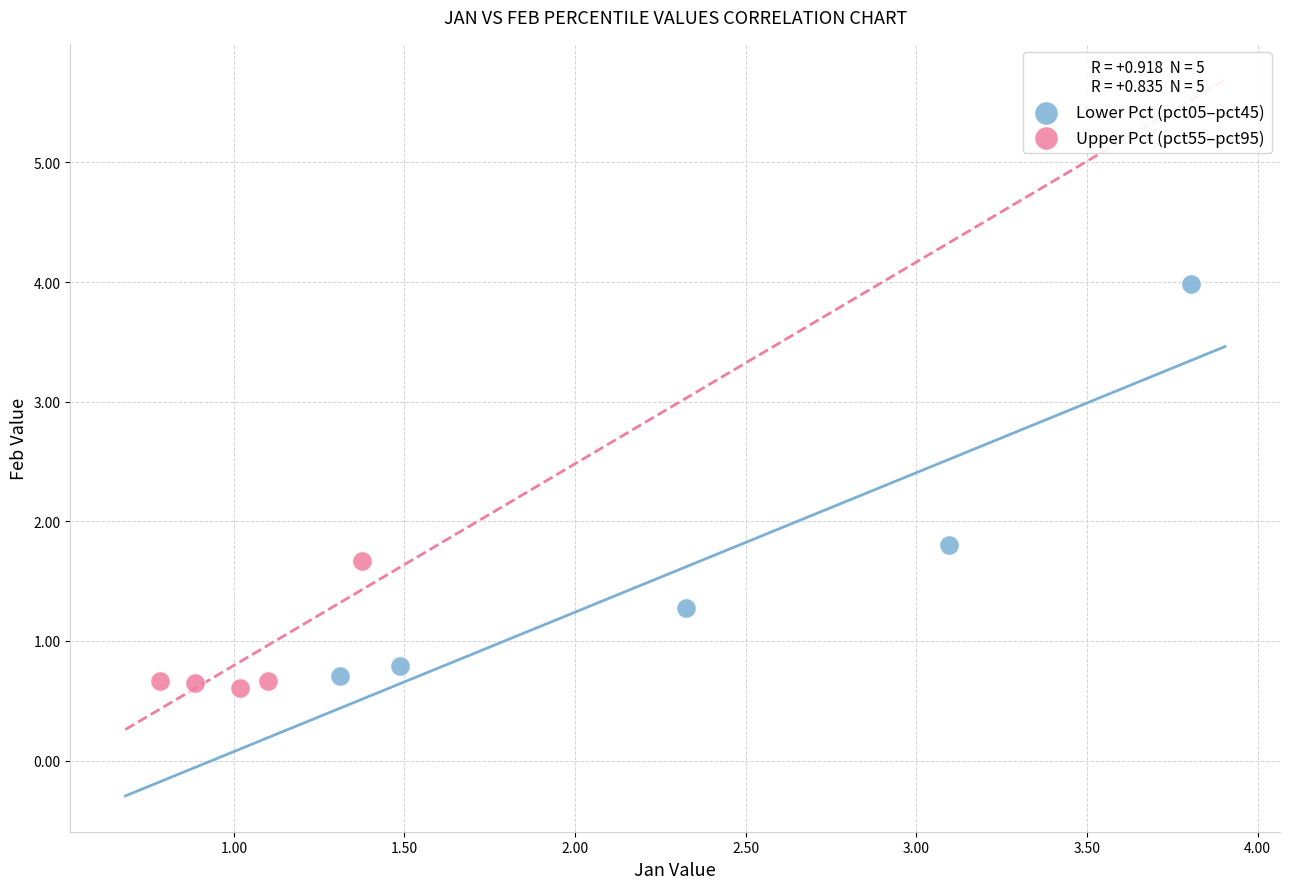

Which series has the widest spread of Y values?

Lower Pct (pct05–pct45)